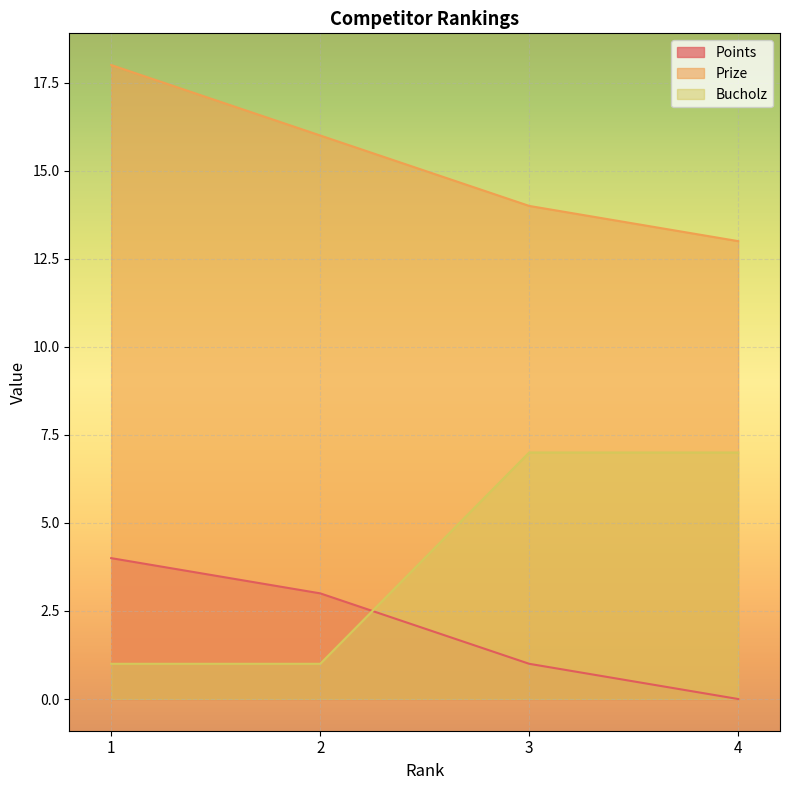

What is the approximate value of Prize at 2?

16